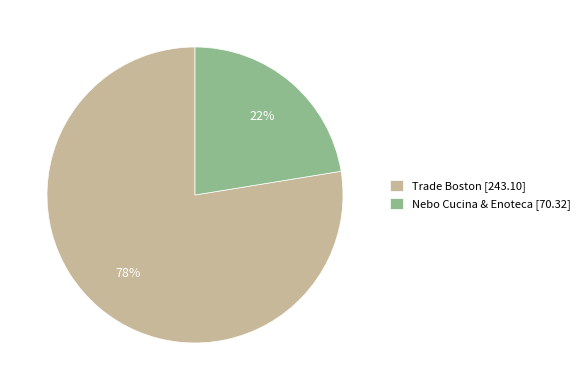

What is the largest slice in the pie chart?

Trade Boston